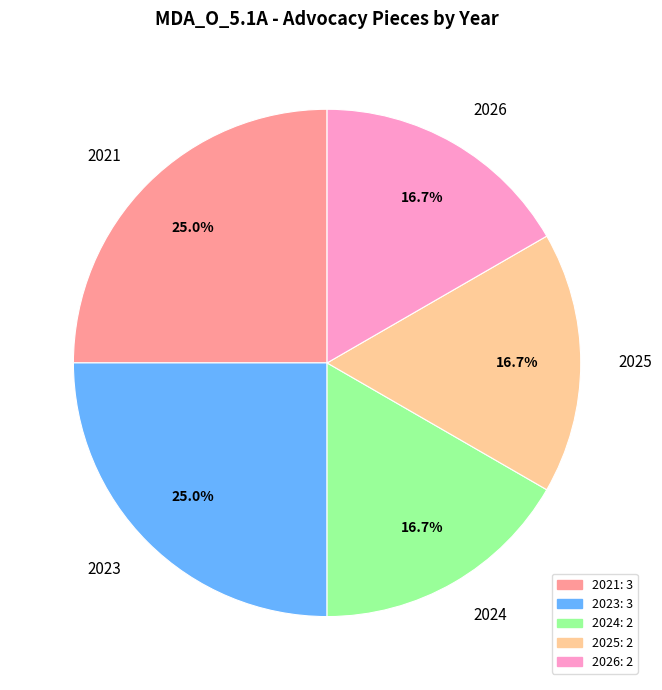

Approximately how many times larger is the value at 2026 compared to 2025?

1.0